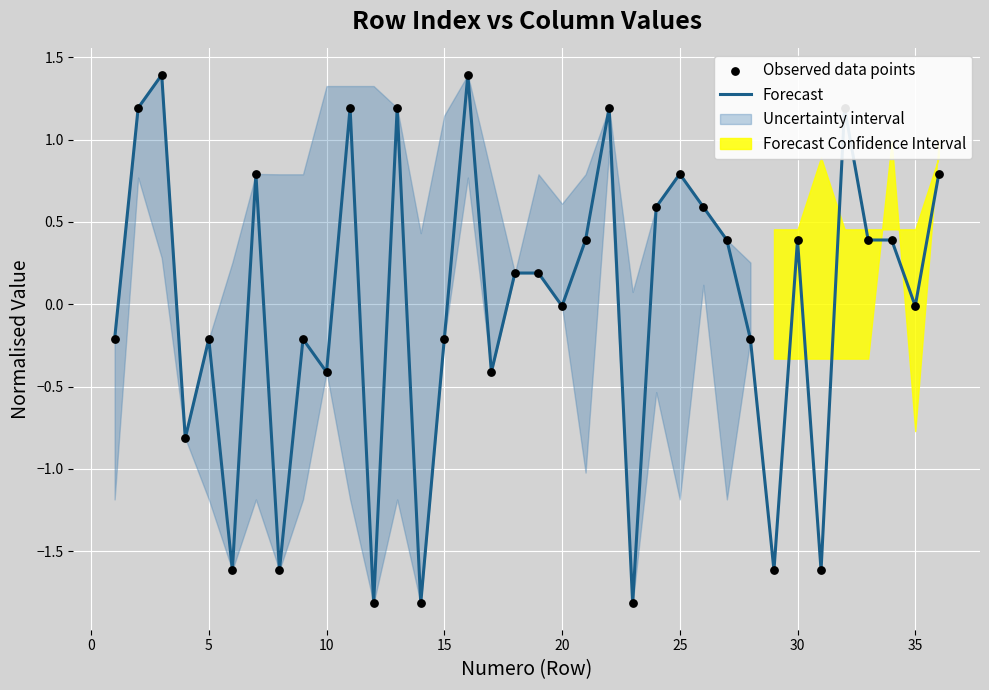

Is the value of Observed data points at 18 greater than the value of Forecast at 12?

No